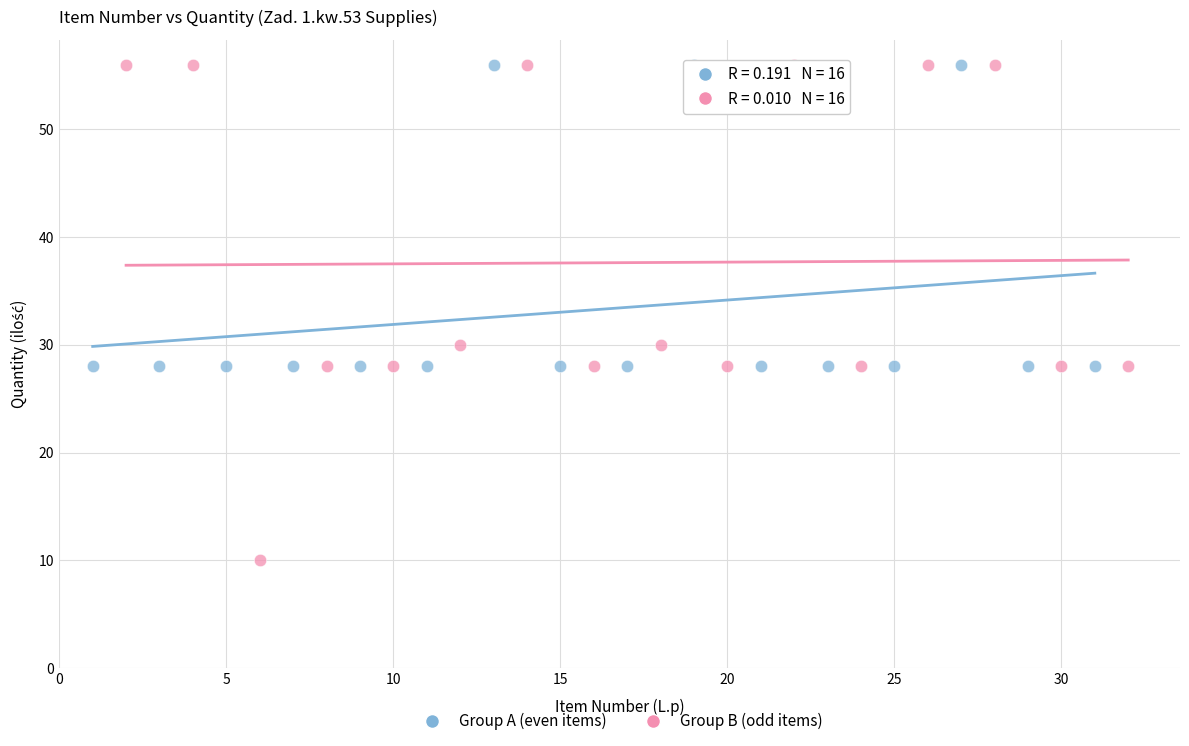

Which series reaches the minimum Y coordinate?

Group B (odd items)